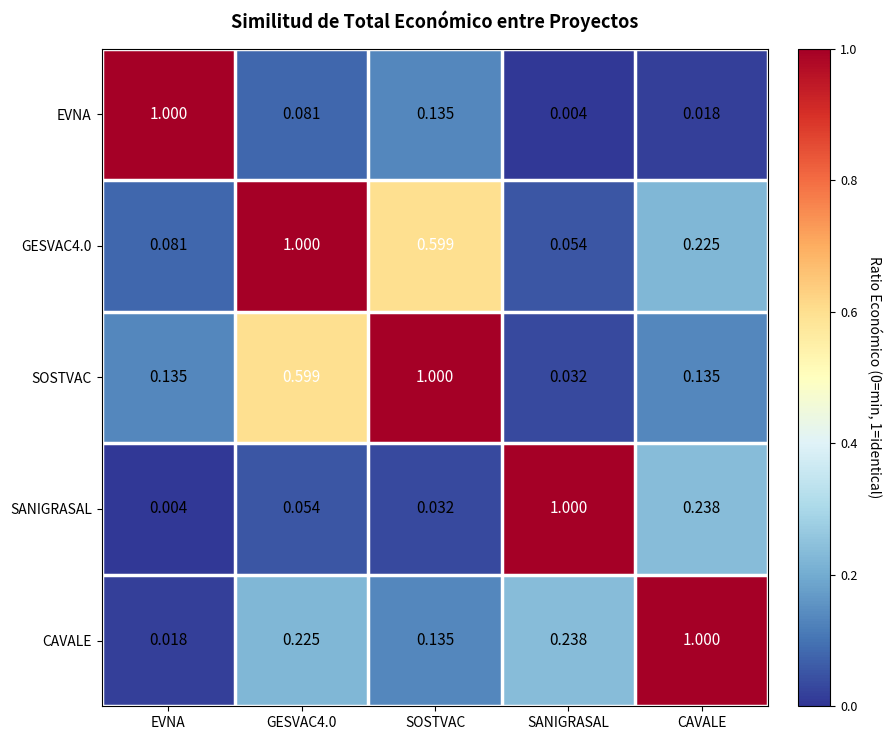

Is the value of CAVALE at SANIGRASAL greater than the value of SOSTVAC at GESVAC4.0?

No